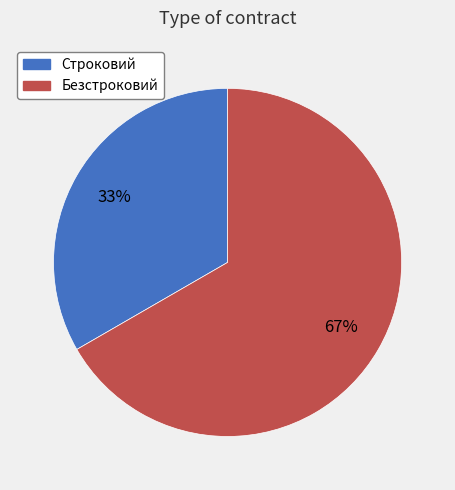

Is it true that Строковий is 43% of the pie?

False